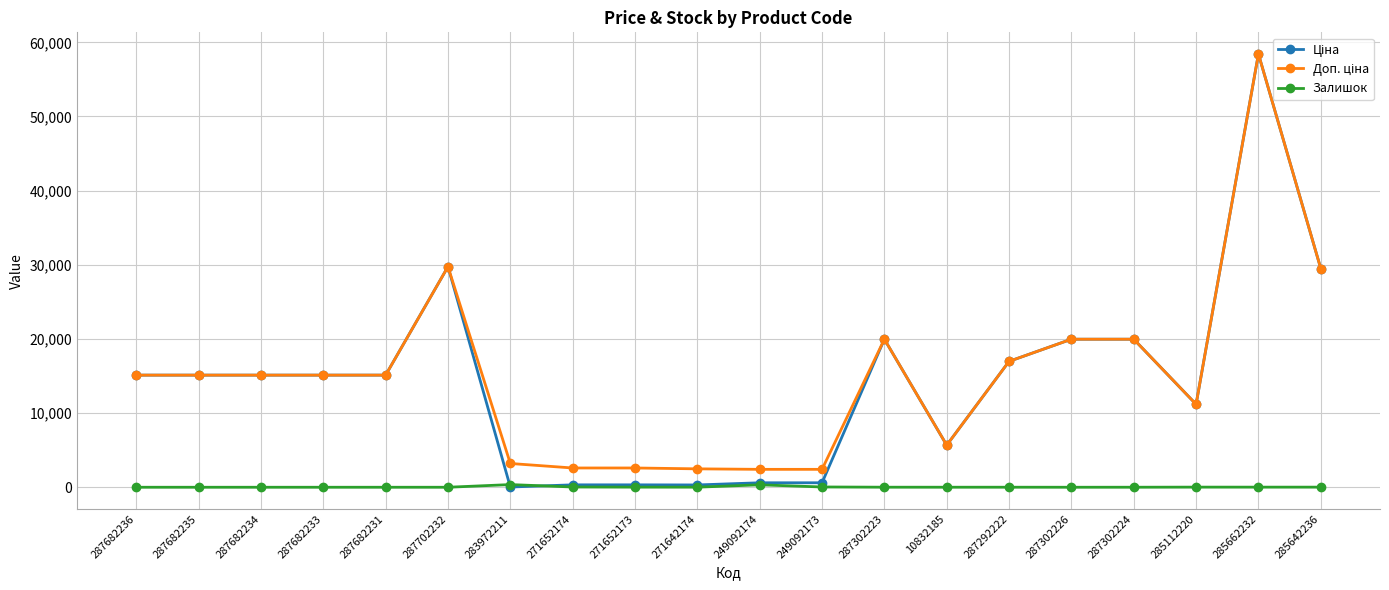

Does the chart have visible grid lines?

Yes